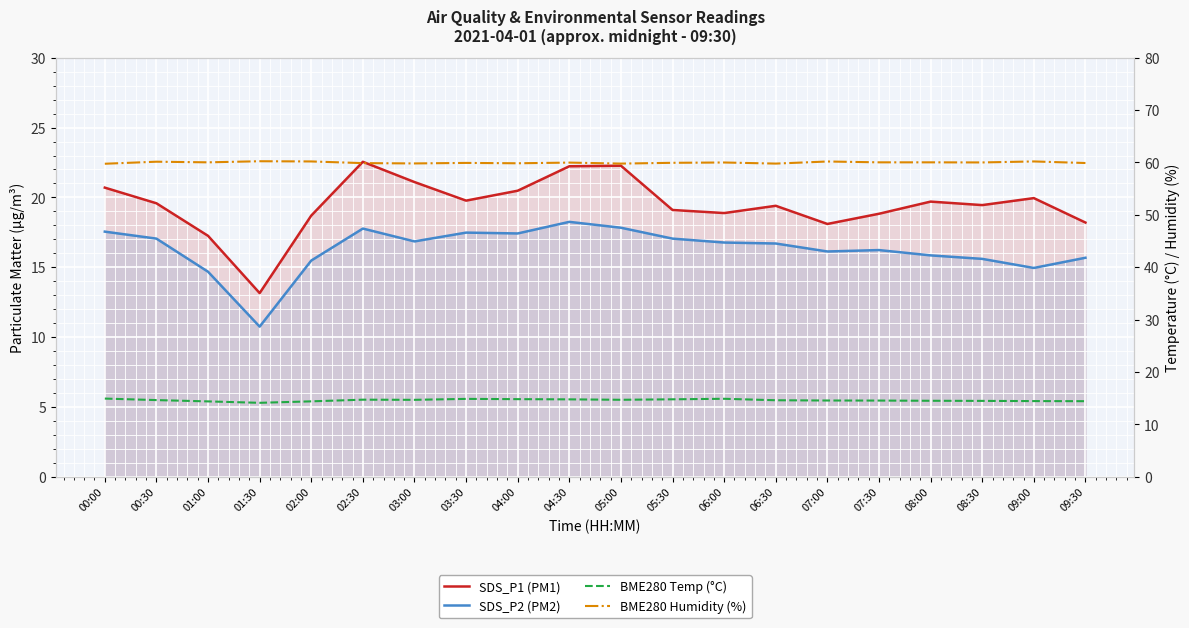

The value of SDS_P2 (PM2) at 05:00 is 24.7. True or false?

False